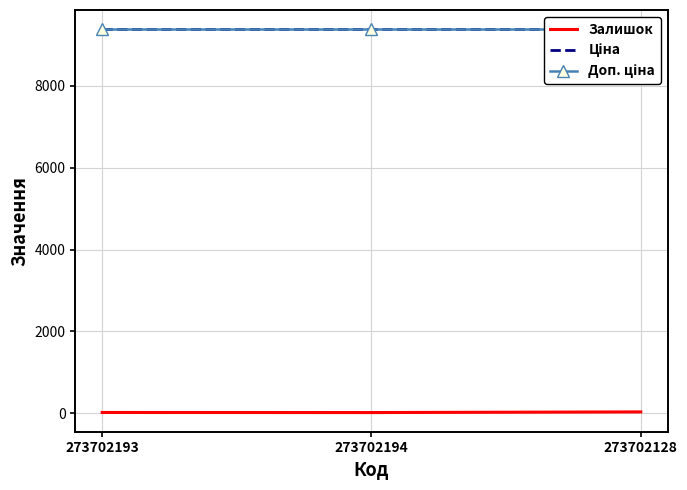

What is the sum of all Залишок values?

72